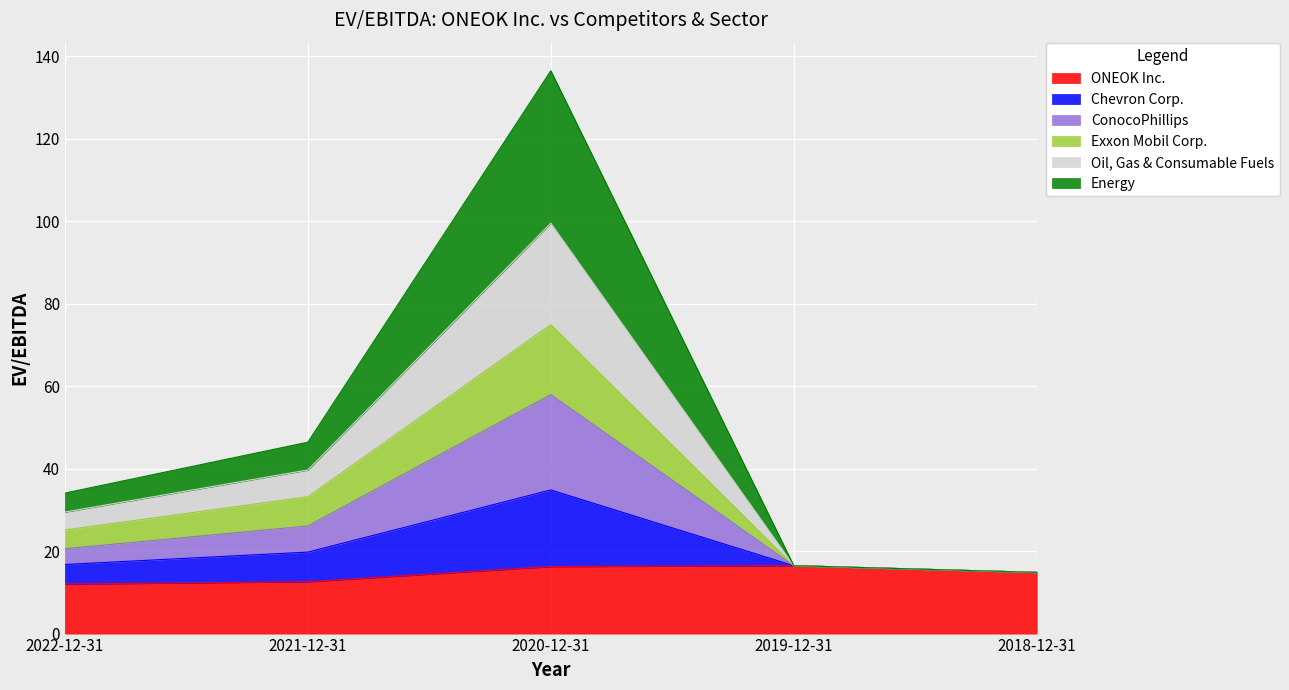

Count the number of categories in the chart.

5